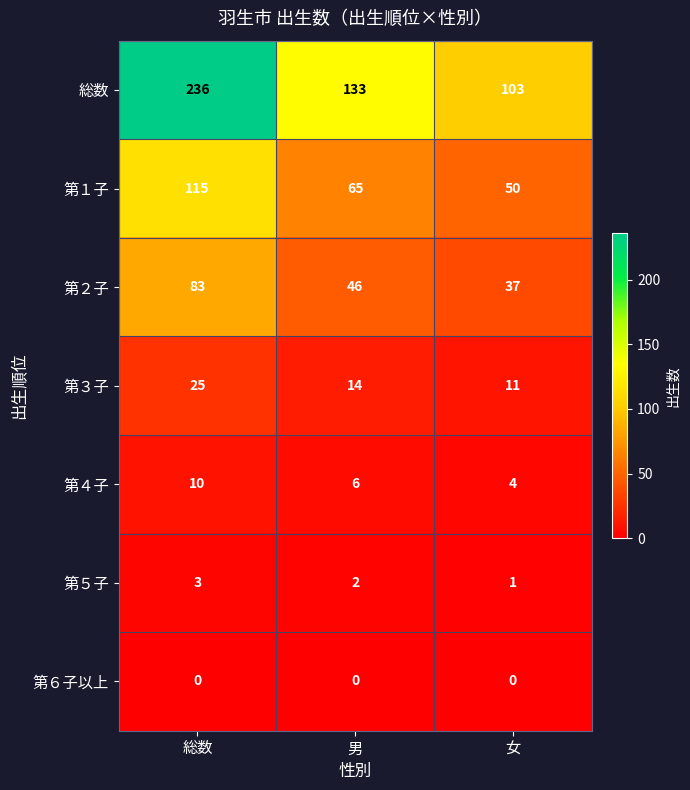

At which label is 第２子 closest to 60?

男